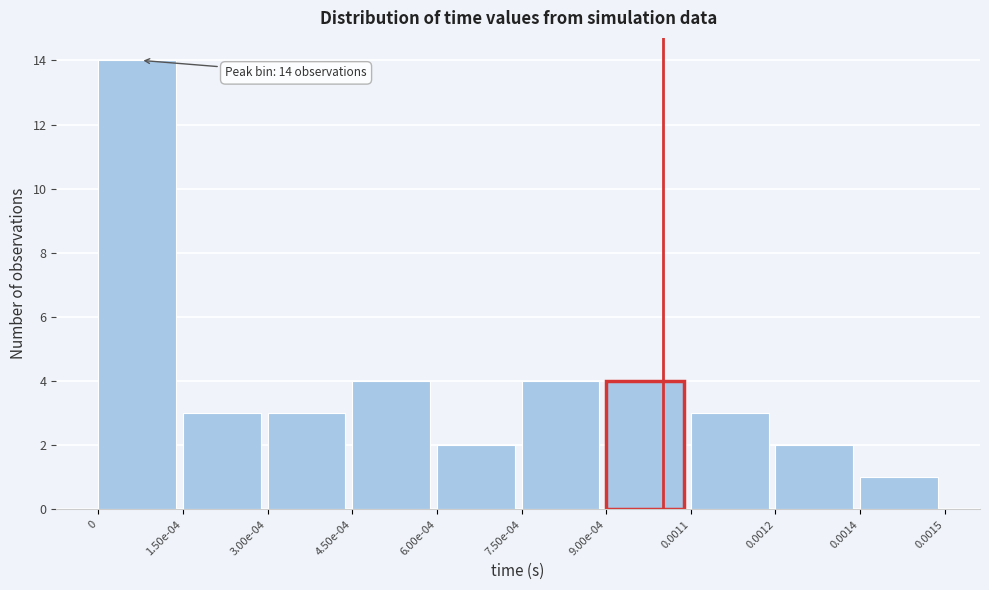

Reading left to right, list all the values displayed in this chart.

0=14	1.50e-04=3	3.00e-04=3	4.50e-04=4	6.00e-04=2	7.50e-04=4	9.00e-04=4	0.0011=3	0.0012=2	0.0014=1